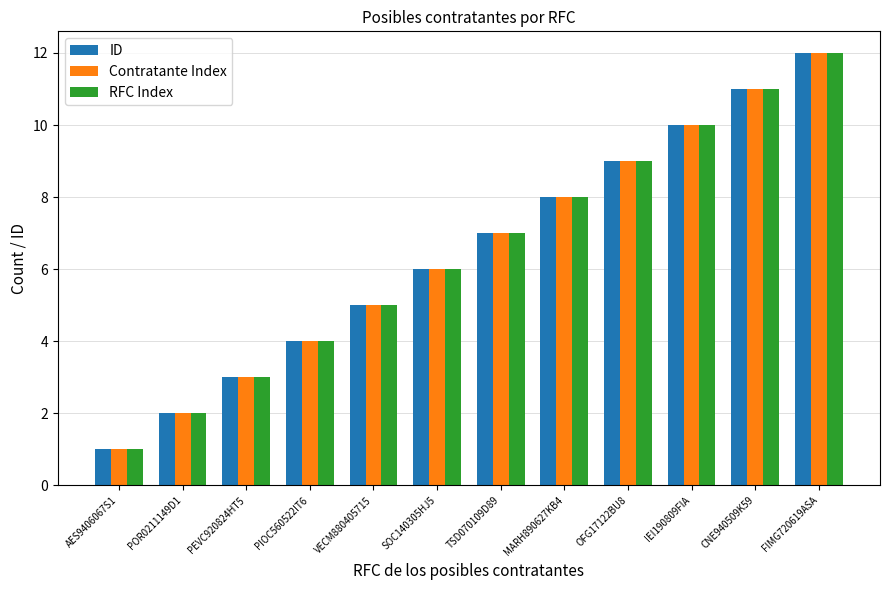

The Contratante Index series shows 5 at VECM880405715. True or false?

True